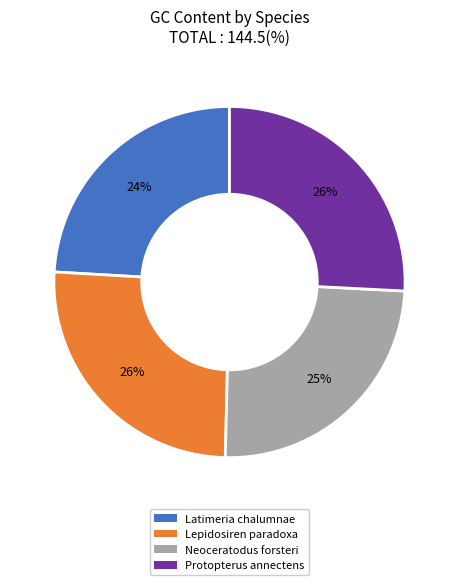

Is the sum of Latimeria chalumnae and Neoceratodus forsteri greater than half?

No